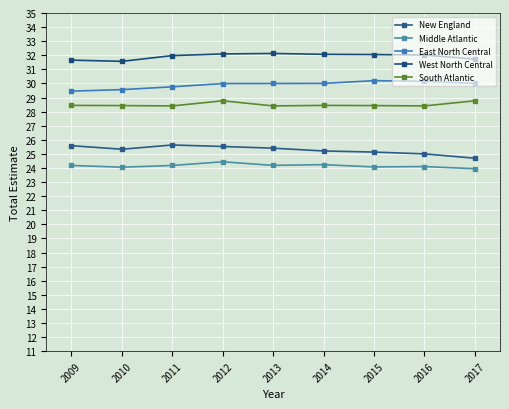

What is the difference between the maximum and minimum values in the South Atlantic series?

0.4